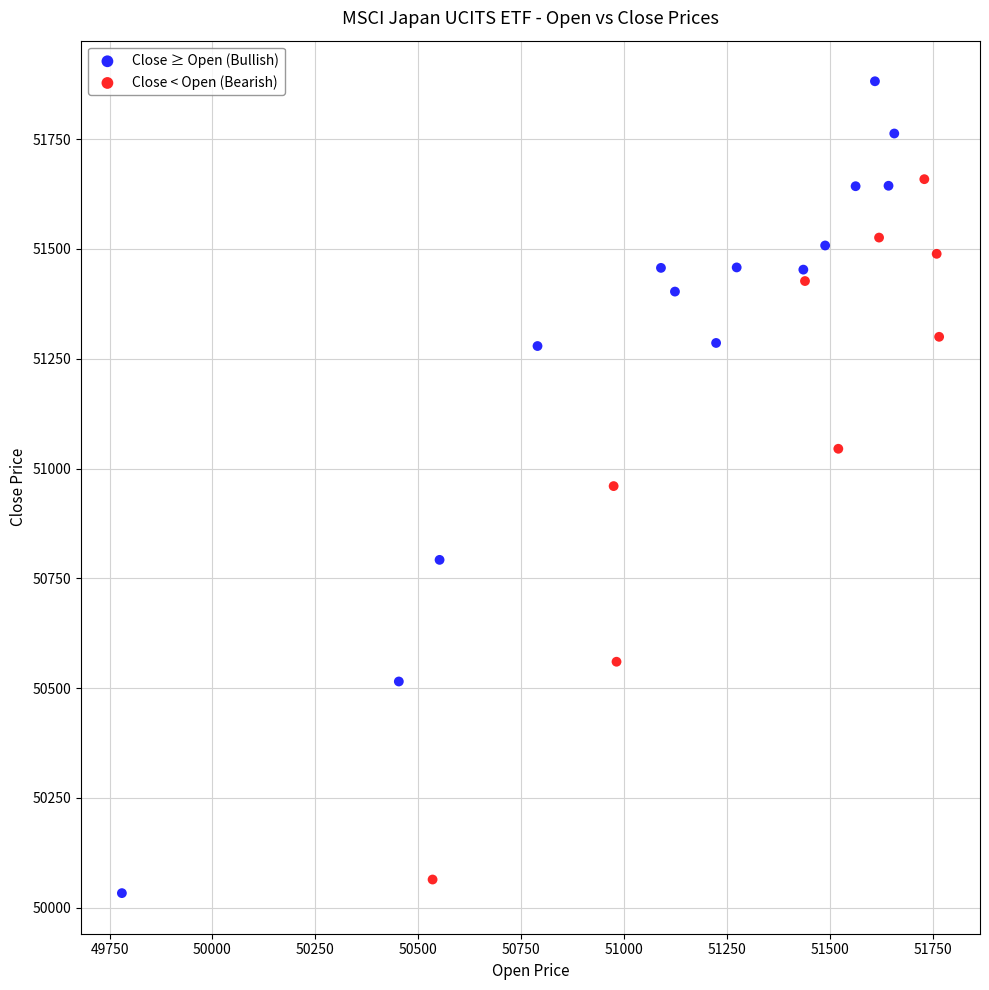

Which series has the largest Y range (max minus min)?

Close ≥ Open (Bullish)